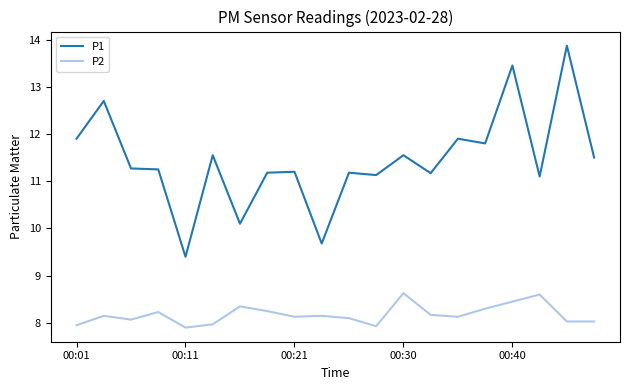

True or false: P2 and P1 intersect in this chart.

False